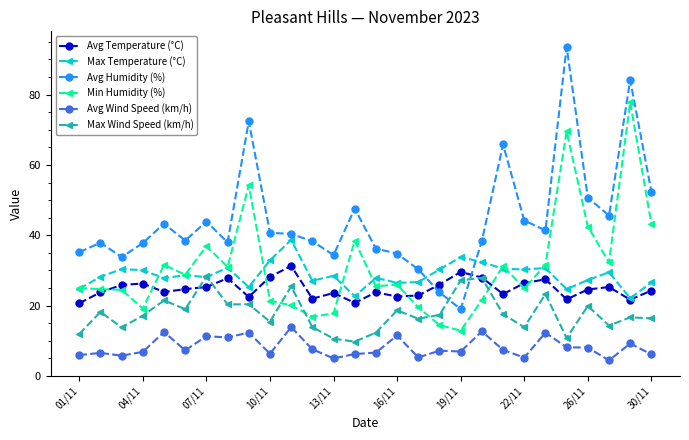

What is the sum of all Max Wind Speed (km/h) values?

498.8